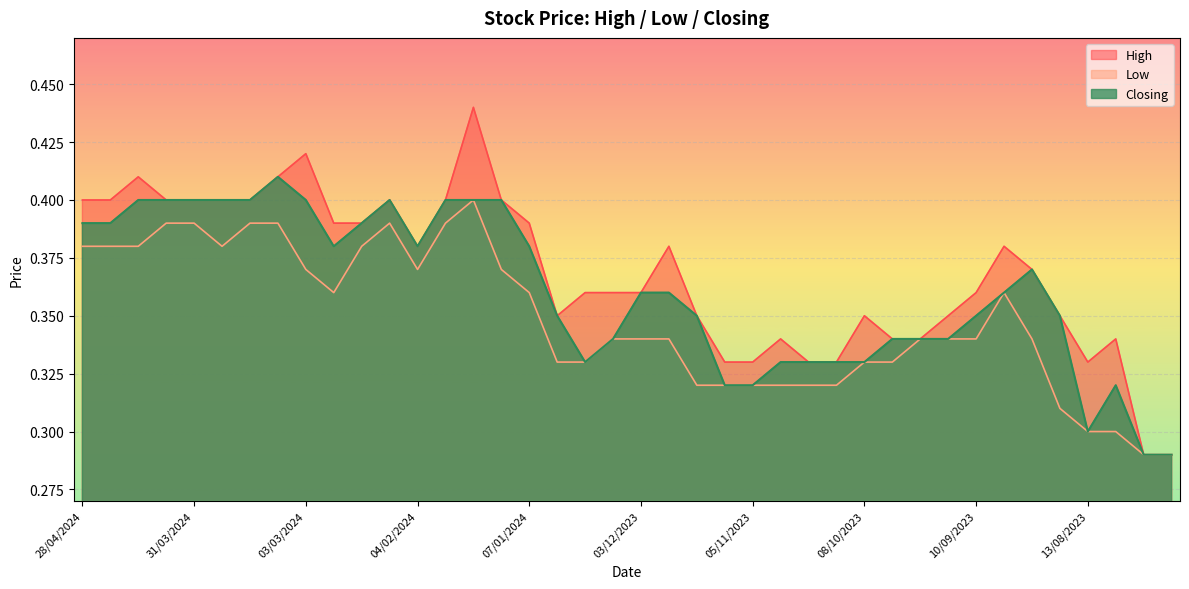

What is the sum of all Low values?

13.9